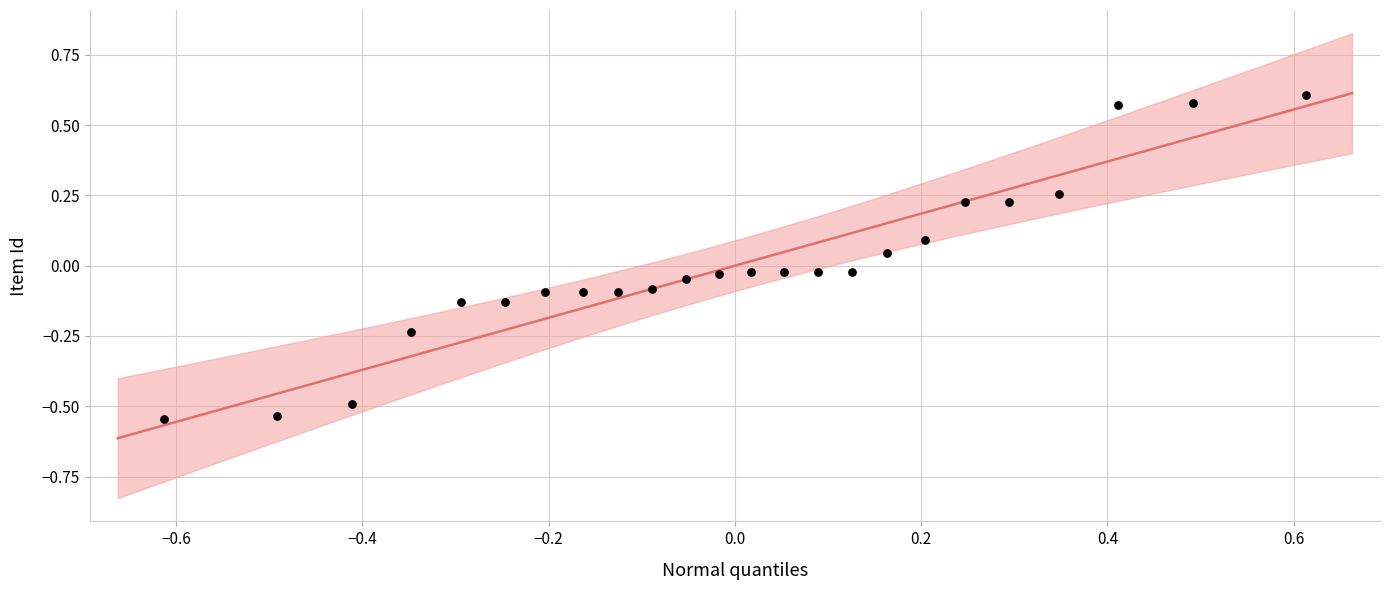

What is the range of Y values (max minus min)?

1.2